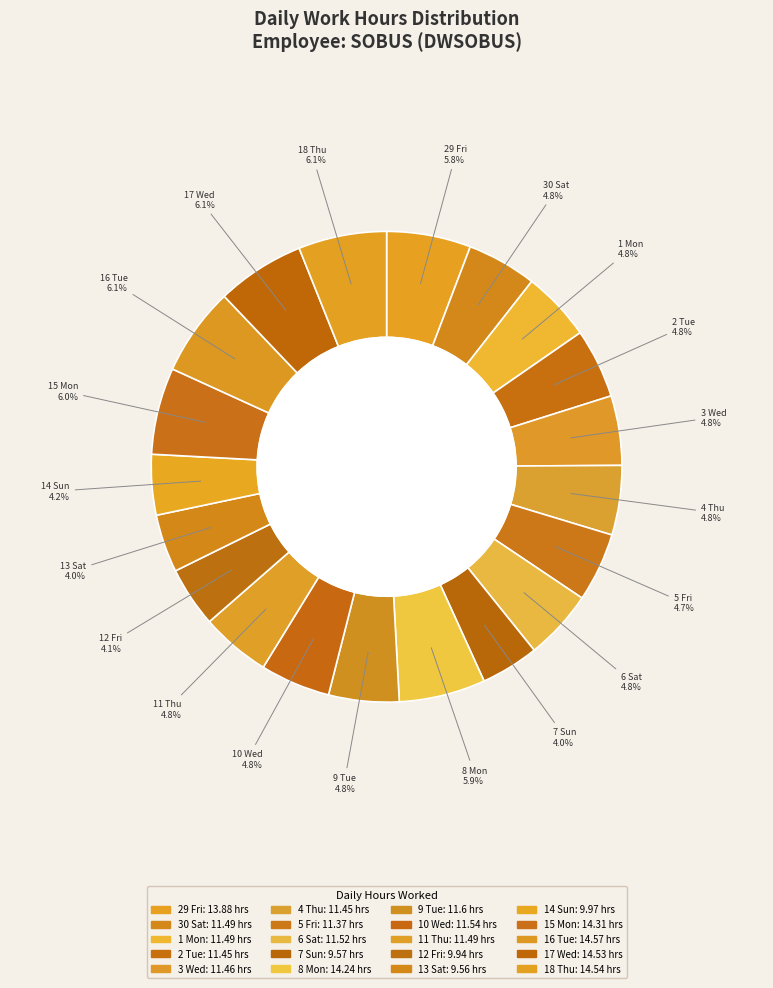

Count the number of slices in the pie.

20